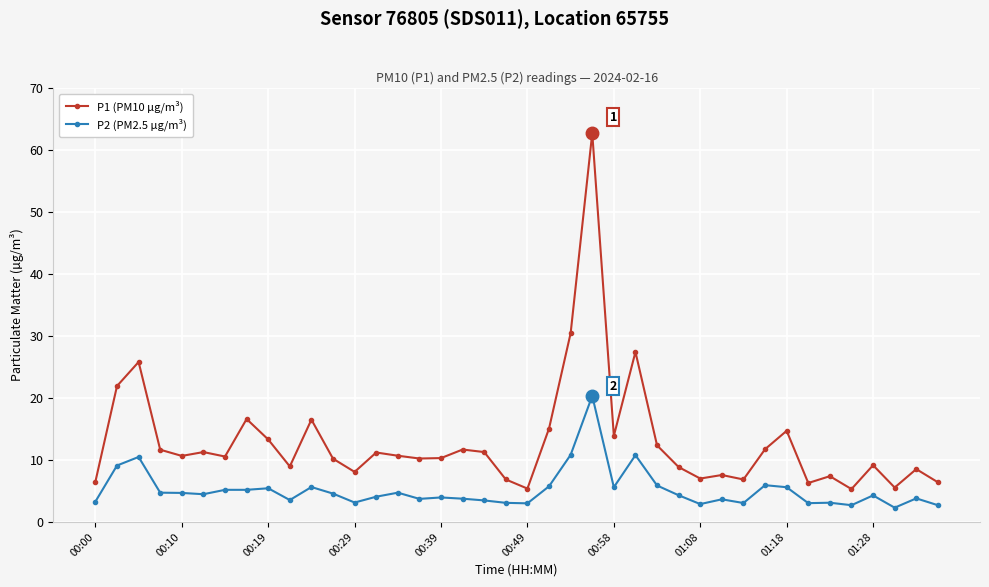

What is the value of the P1 (PM10 µg/m³) point at the 4th from the left?

11.7